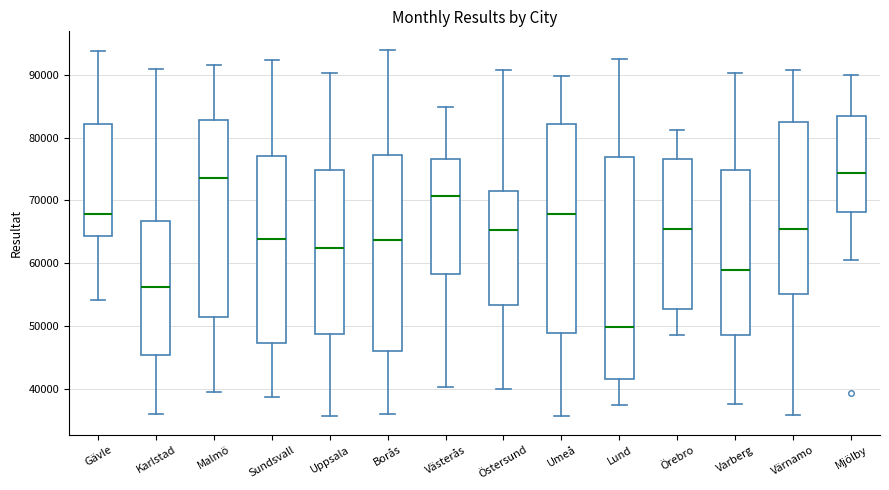

Comparing the boxes themselves (not the whiskers), which one is the tallest?

Lund